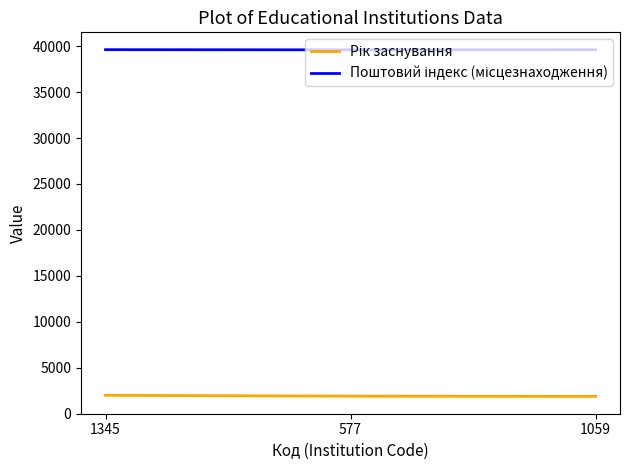

Count the number of data series in this chart.

2